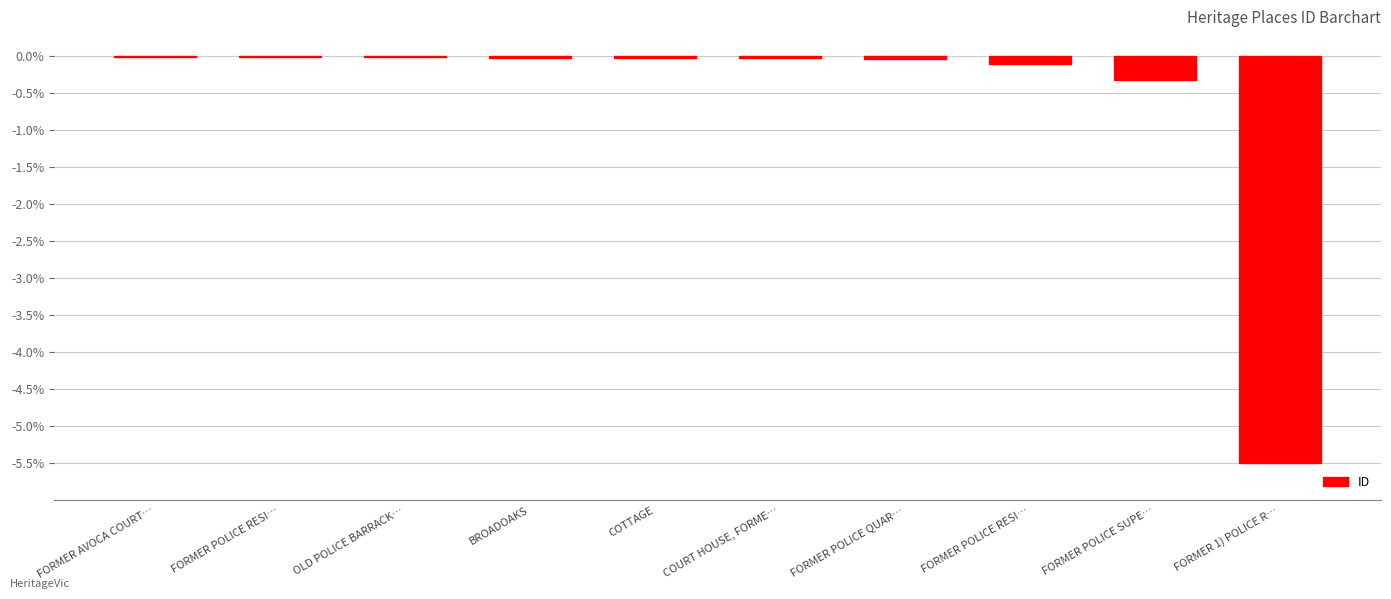

Rank the categories by value from lowest to highest.

FORMER 1) POLICE R…, FORMER POLICE SUPE…, FORMER POLICE RESI…, FORMER POLICE QUAR…, COURT HOUSE, FORME…, COTTAGE, BROADOAKS, OLD POLICE BARRACK…, FORMER POLICE RESI…, FORMER AVOCA COURT…